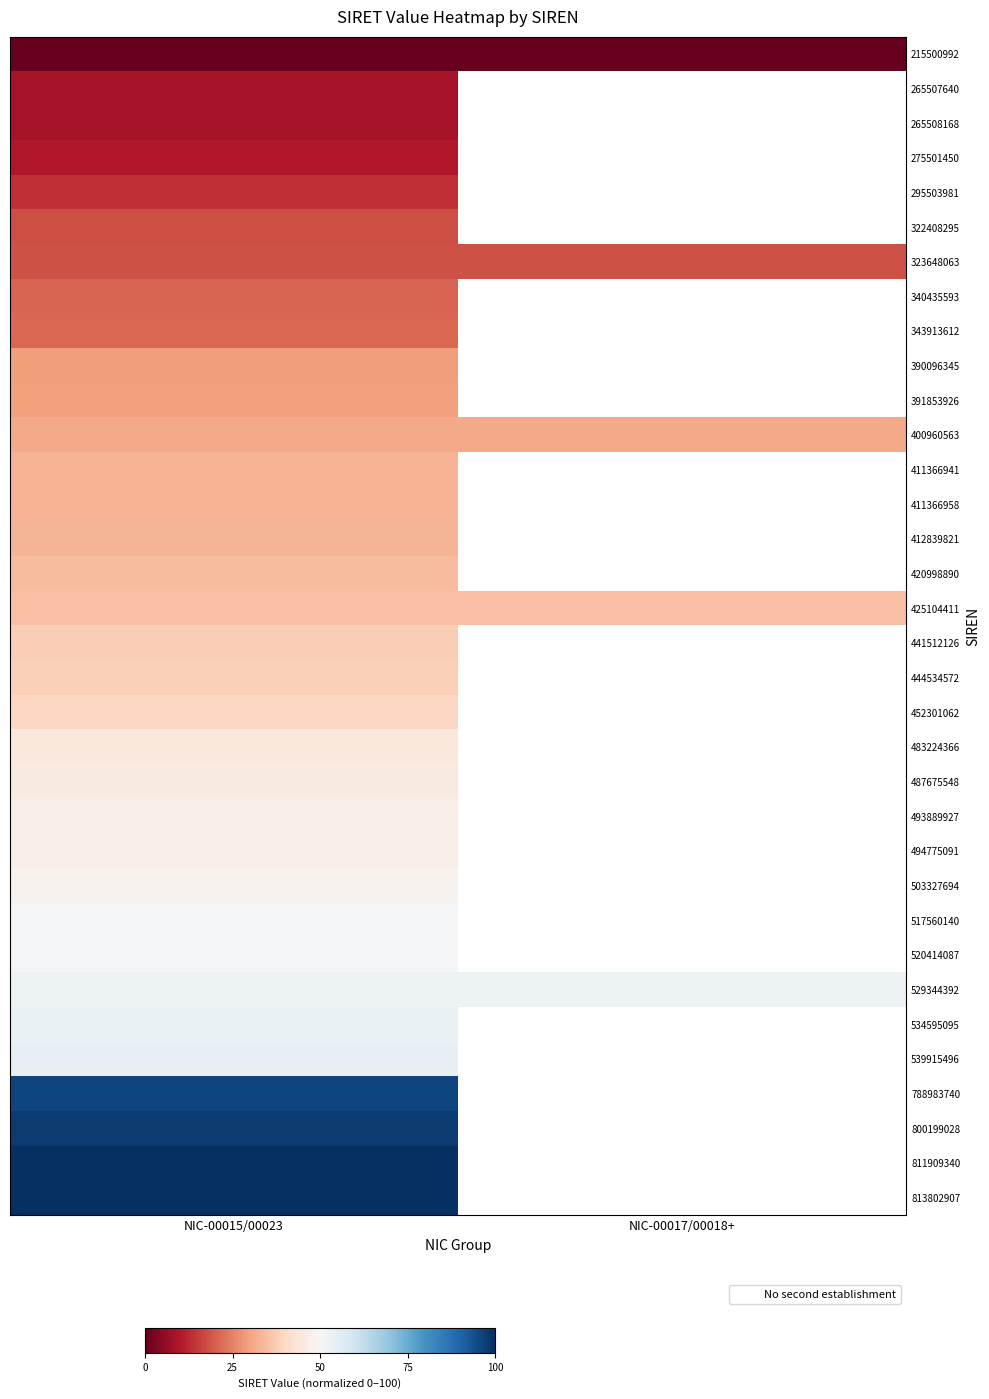

The 295503981 series shows 3.6 at NIC-00015/00023. True or false?

False